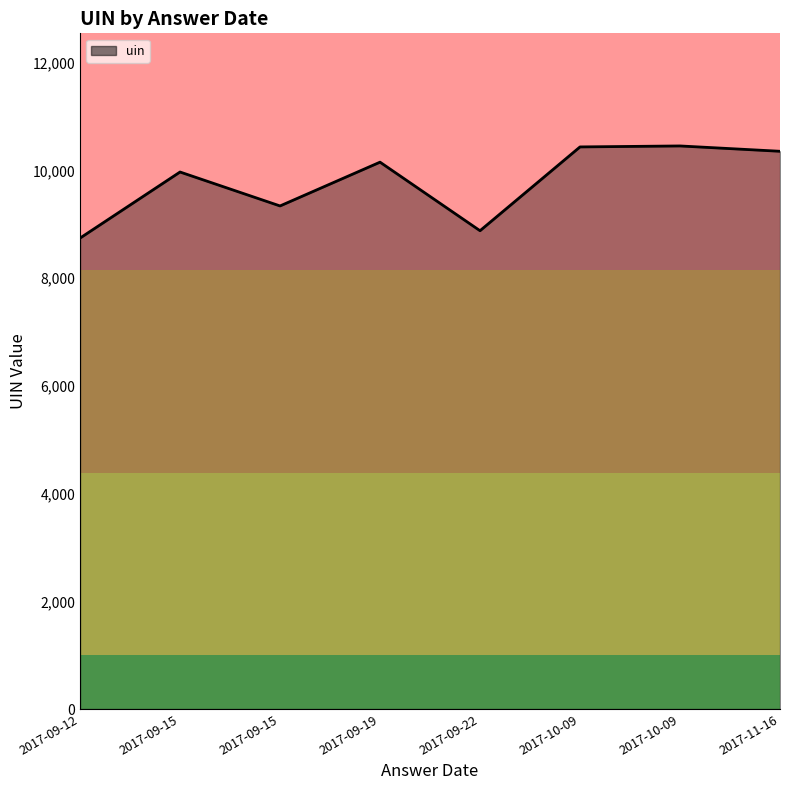

Rank the categories by value from lowest to highest.

2017-09-12, 2017-09-22, 2017-09-15, 2017-09-15, 2017-09-19, 2017-11-16, 2017-10-09, 2017-10-09